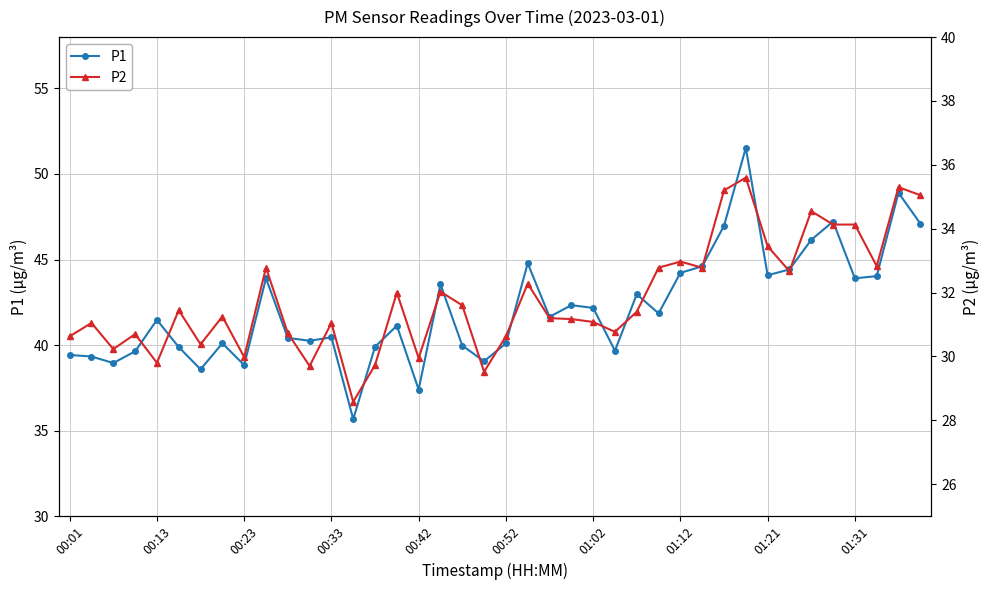

True or false: P1 has more than 1 interior local peaks.

True